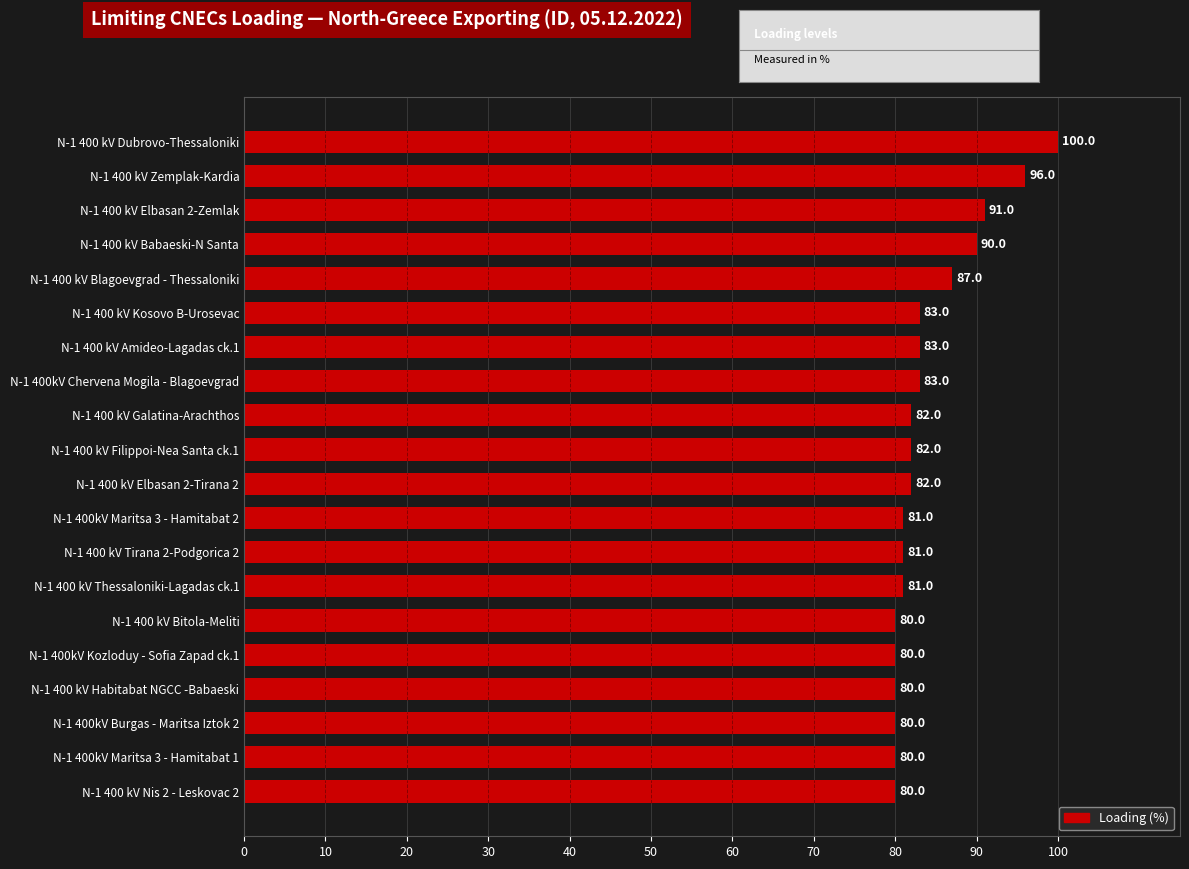

Which has a higher value, N-1 400 kV Zemplak-Kardia or N-1 400 kV Elbasan 2-Tirana 2?

N-1 400 kV Zemplak-Kardia